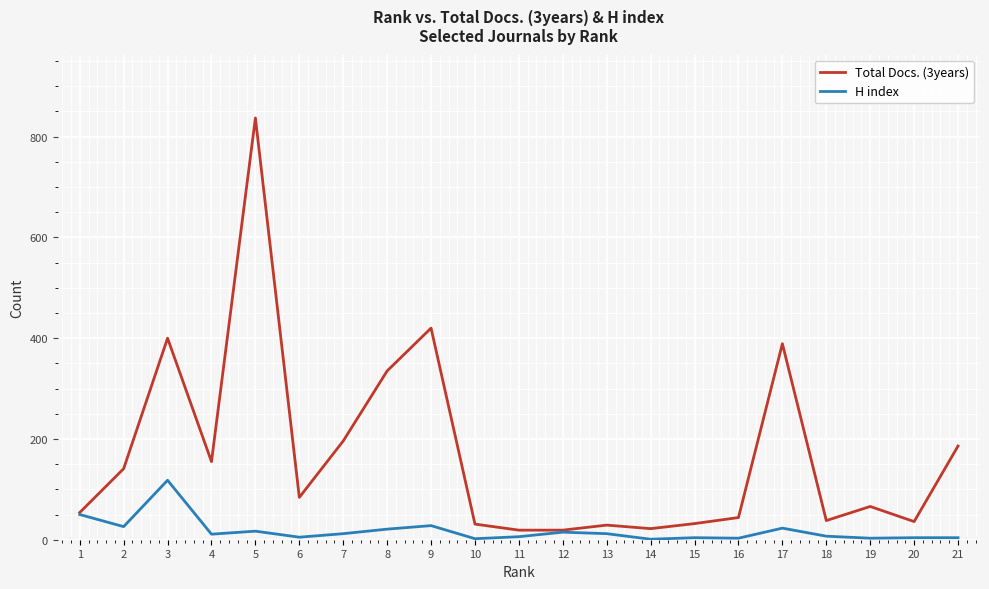

Rank the series by their maximum value, from highest to lowest.

Total Docs. (3years), H index